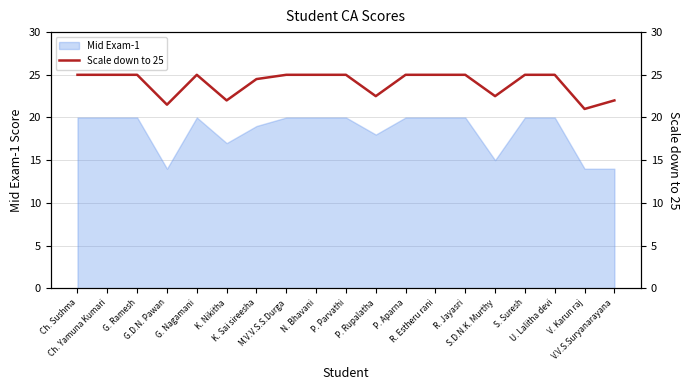

What is the difference between the second highest and minimum values?

4.0